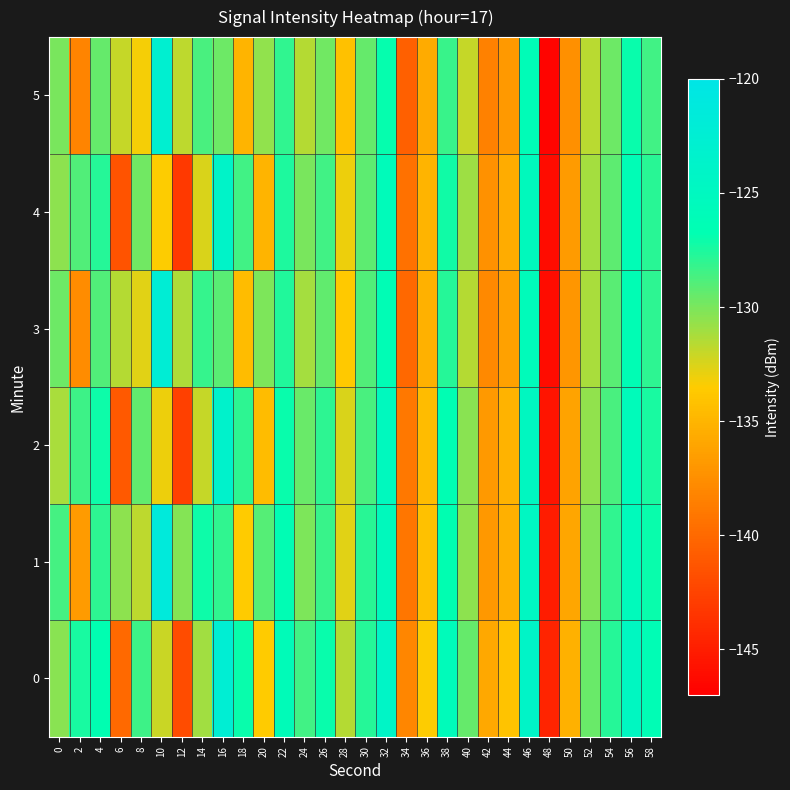

Which label corresponds to the largest value in the chart?

10